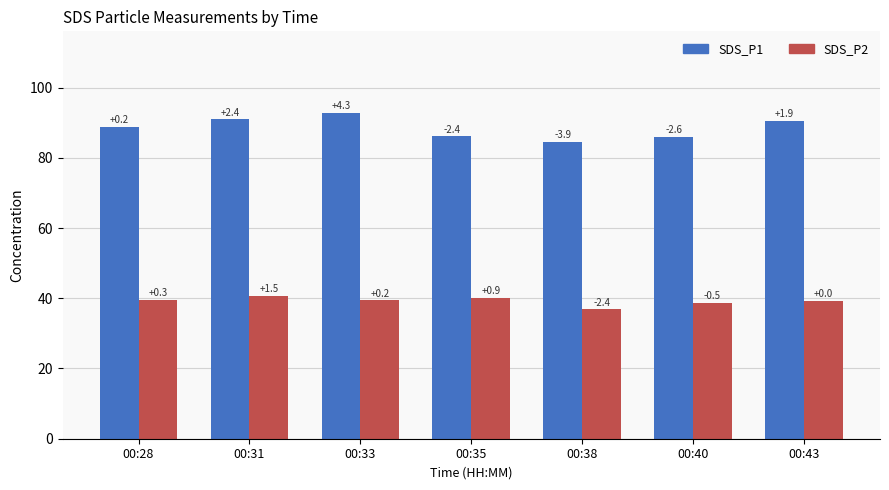

At 00:38, list the series in order from largest to smallest.

SDS_P1, SDS_P2